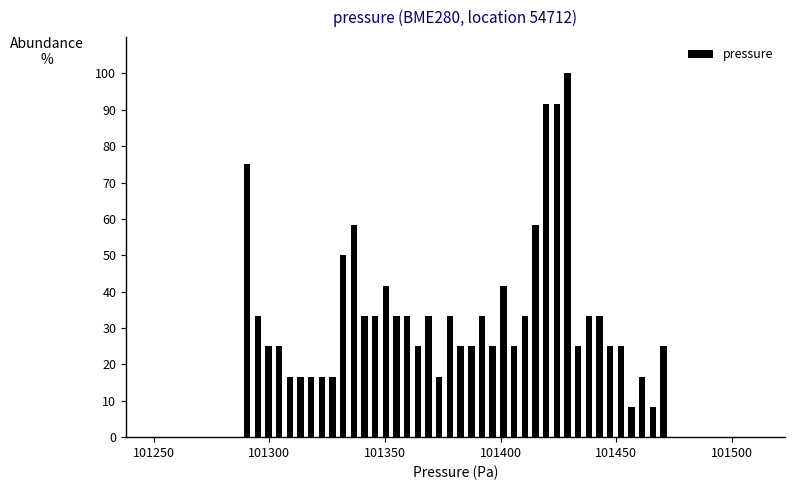

Around what value on the x-axis is the tallest bar? Give the approximate position of its centre, as read against the axis.

101430